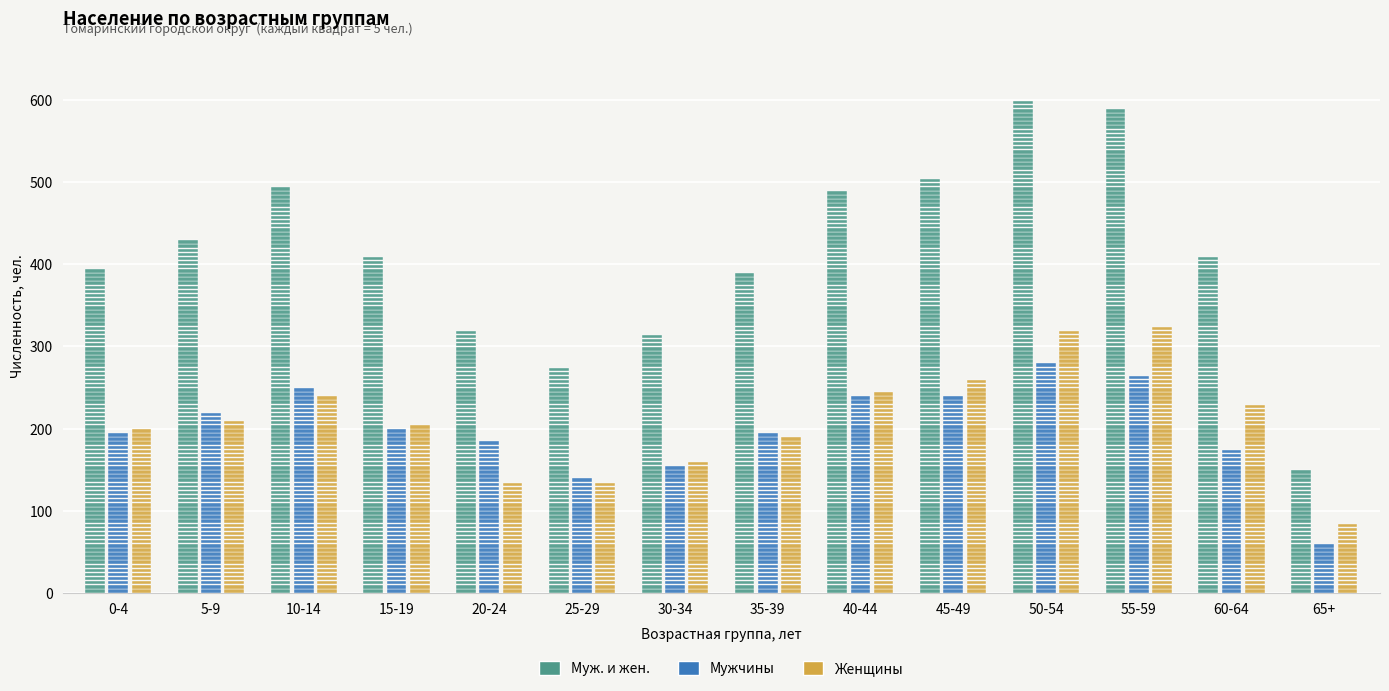

True or false: Муж. и жен. has a value of 432 at 5-9.

True